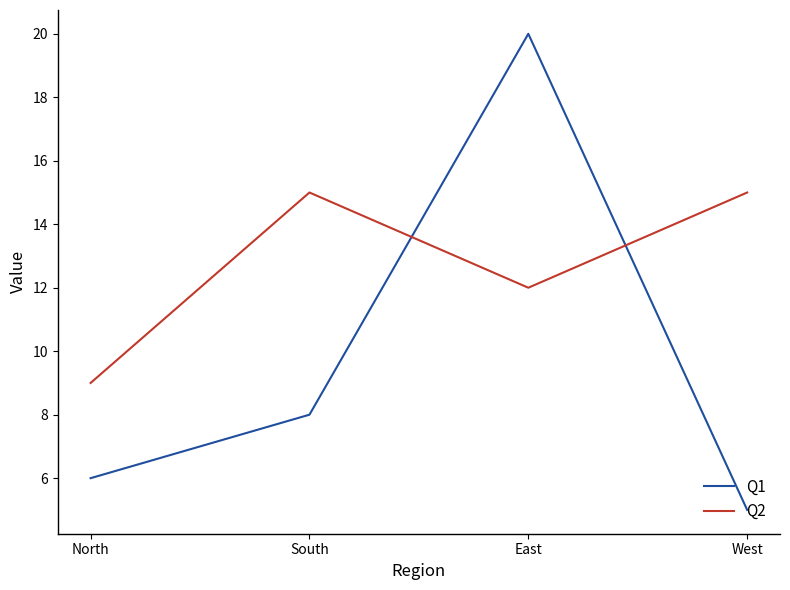

Is this an area chart (filled region under the line)?

No